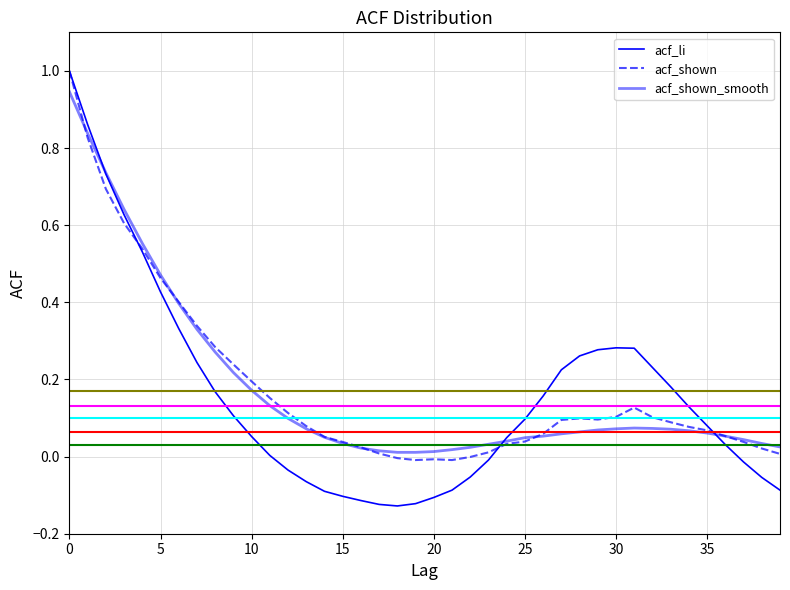

How many lines are shown in the chart?

3